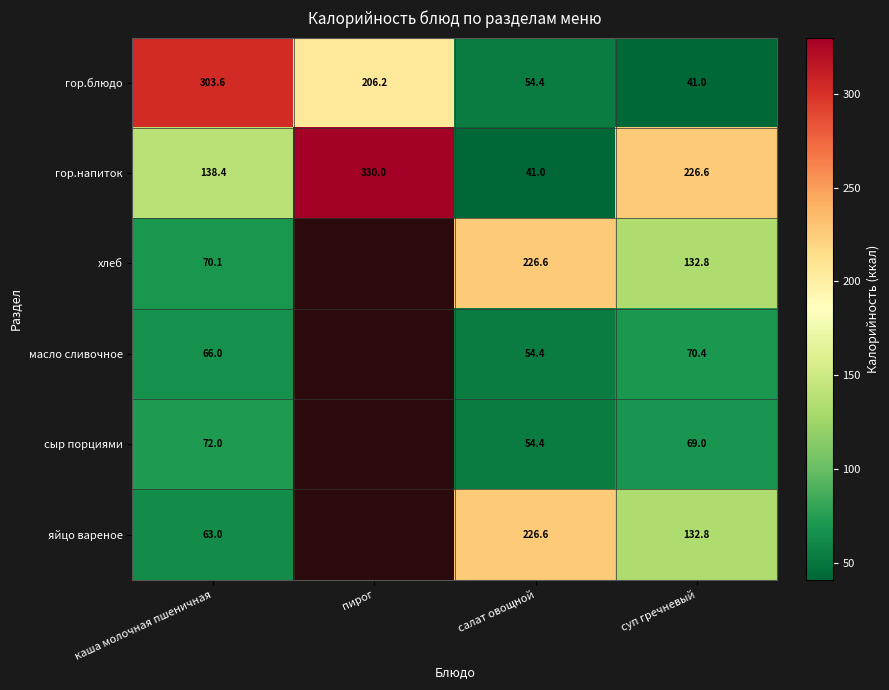

What is the lowest value of the гор.напиток series?

41.0